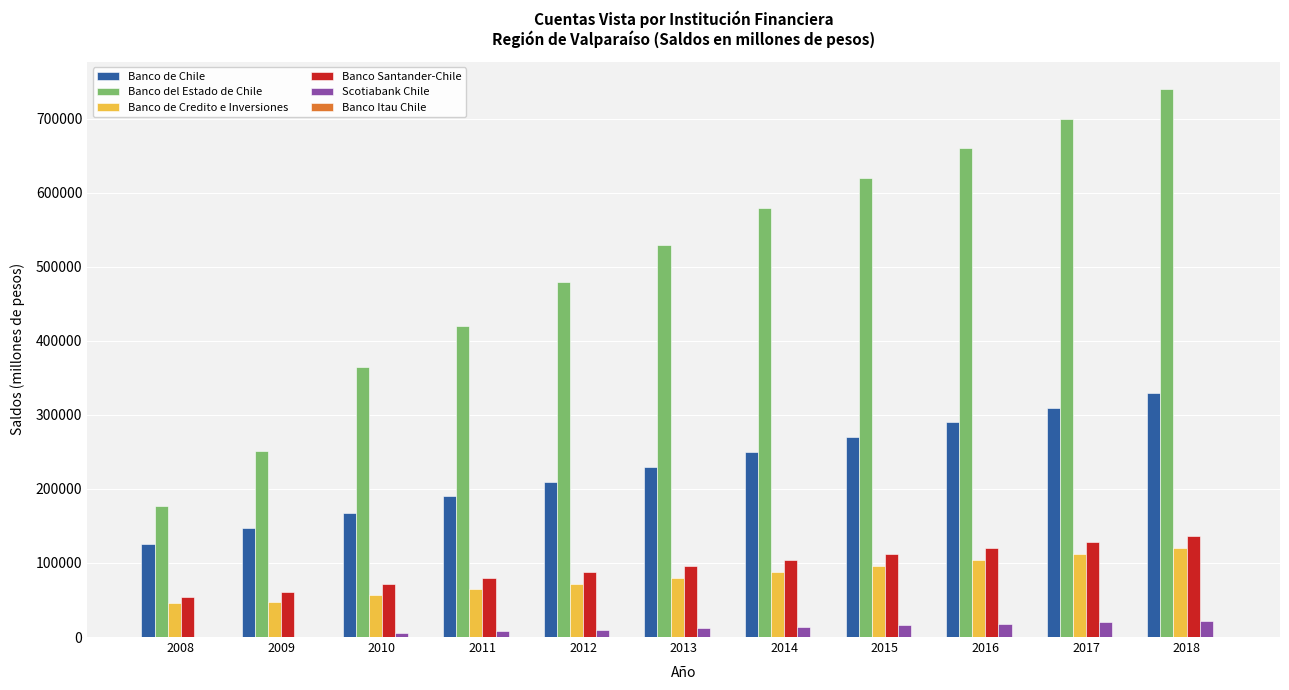

The value of Banco Santander-Chile at 2010 is 42435. True or false?

False